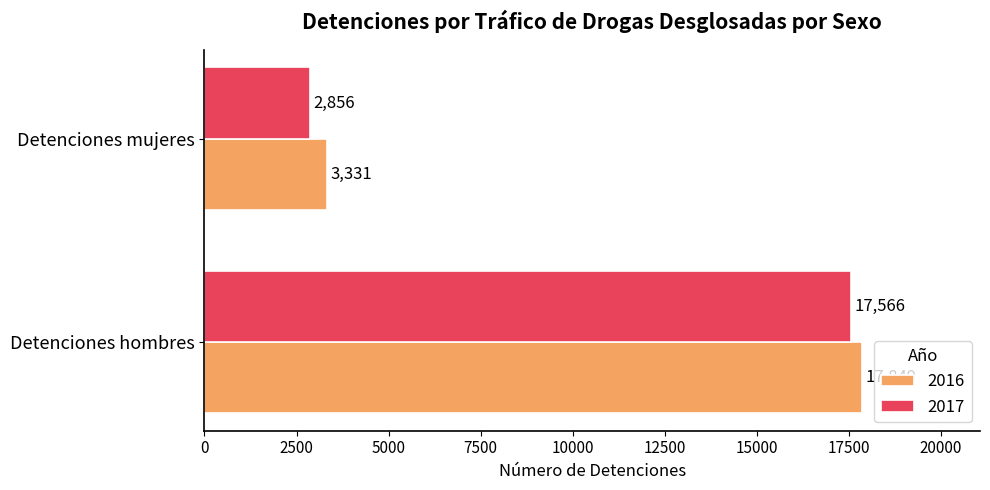

What is the highest value of the 2017 series?

17566